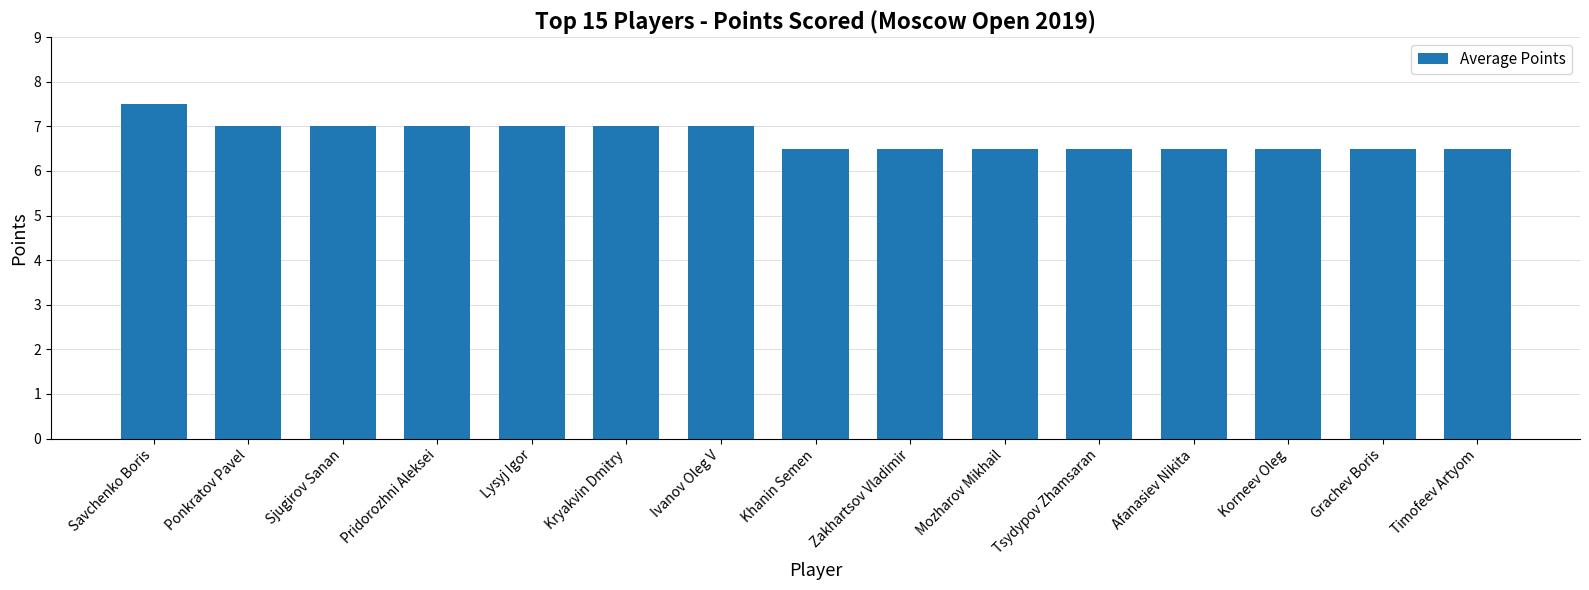

Reading left to right, extract all data points from this chart.

7.5	7.0	7.0	7.0	7.0	7.0	7.0	6.5	6.5	6.5	6.5	6.5	6.5	6.5	6.5